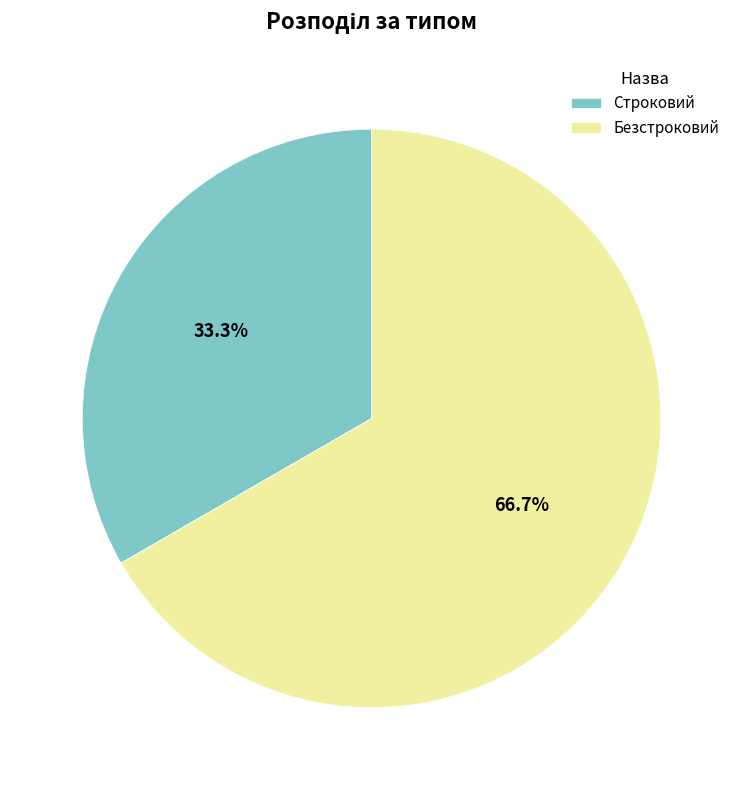

How many segments does this pie chart have?

2